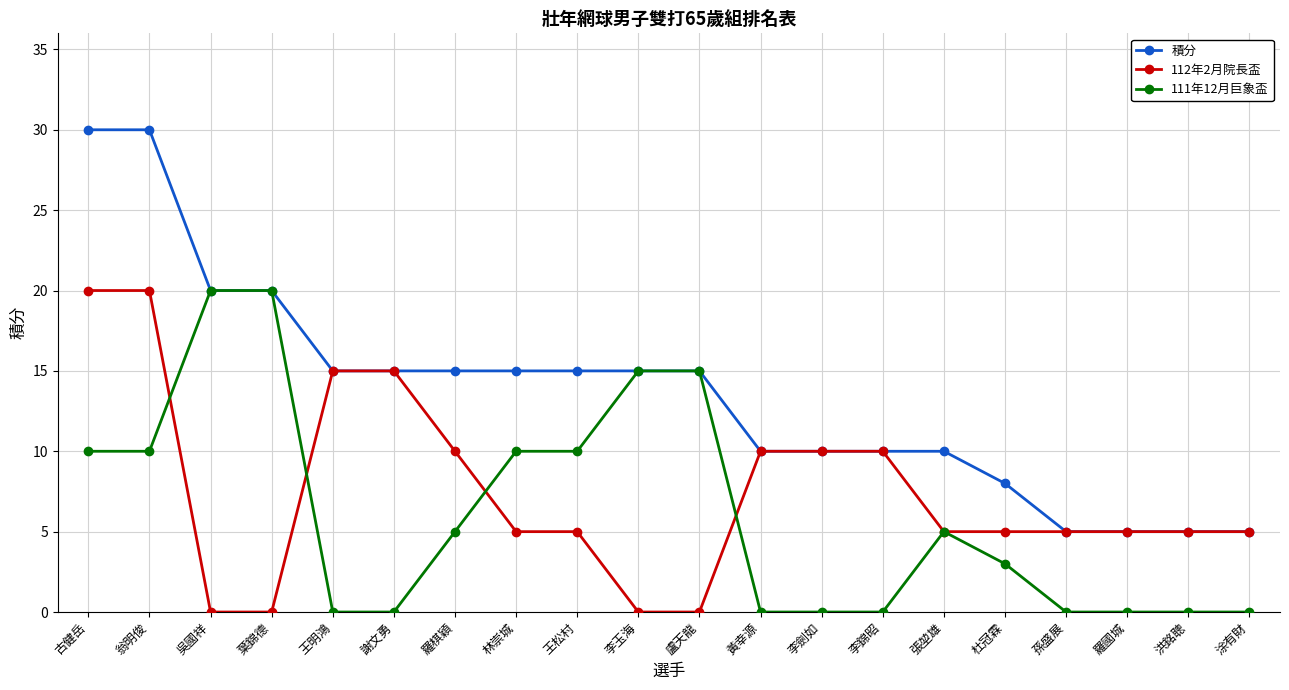

What is the difference between the highest and lowest values at 李玉海?

15